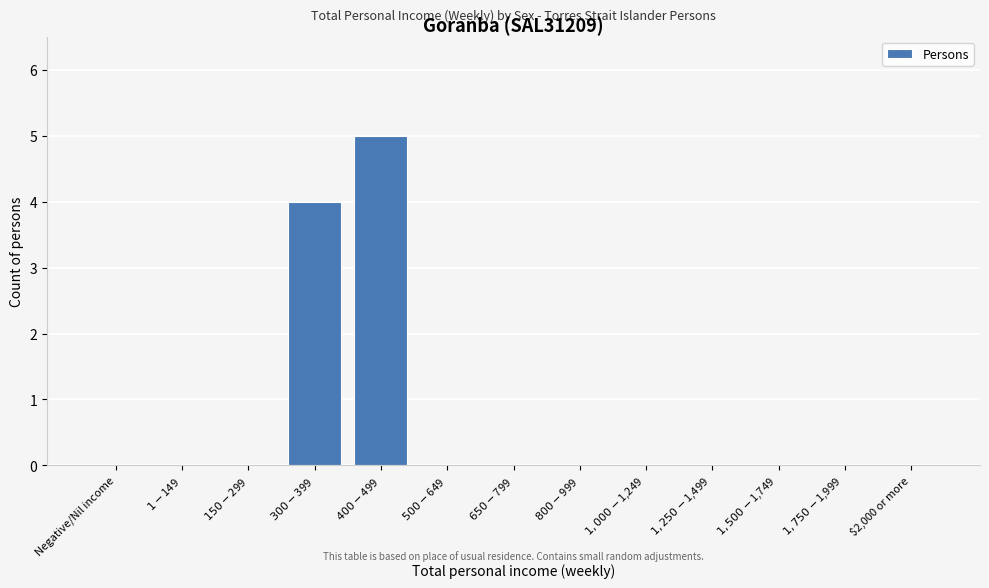

Is it true that the value at $2,000 or more is 0?

True